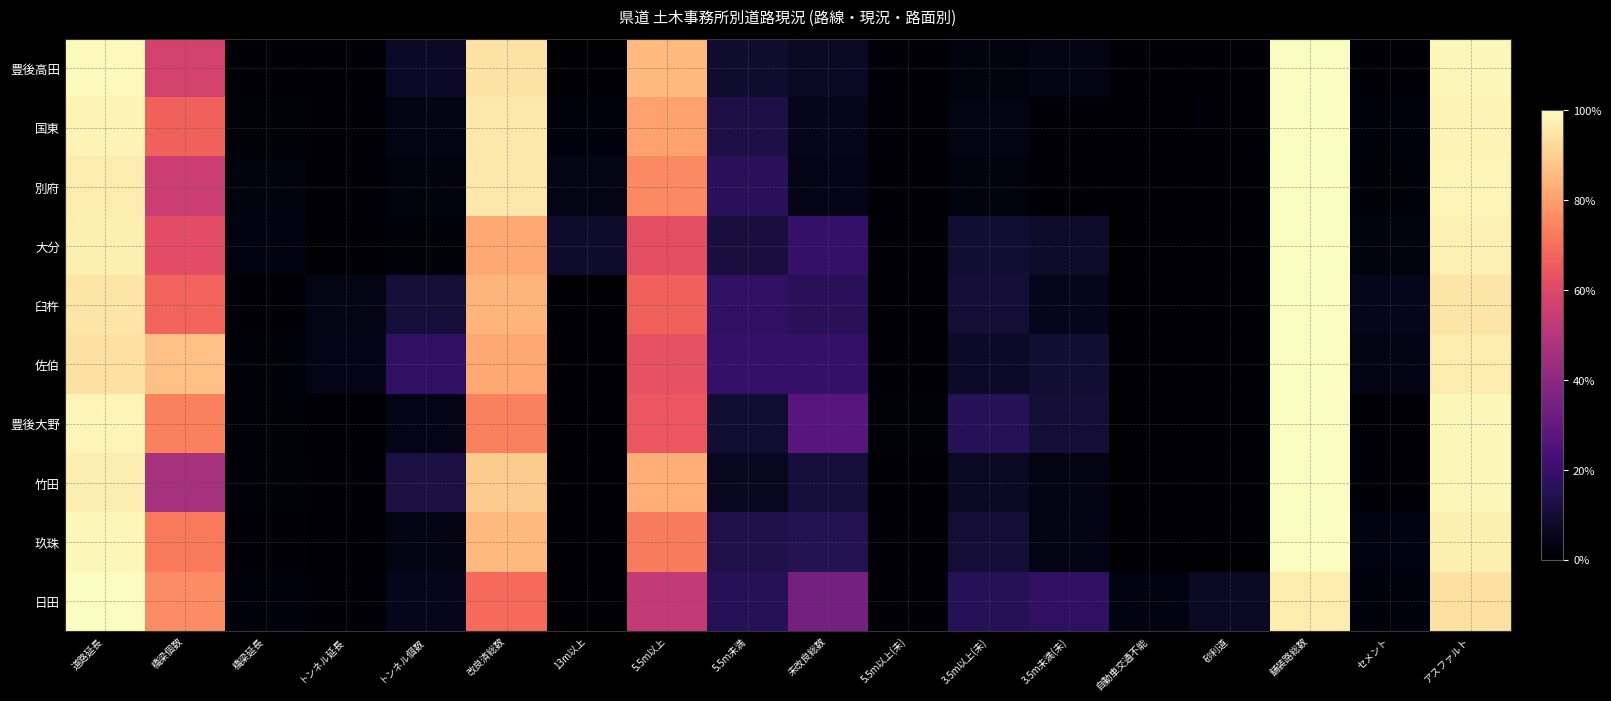

Which series has the largest range (max minus min)?

別府